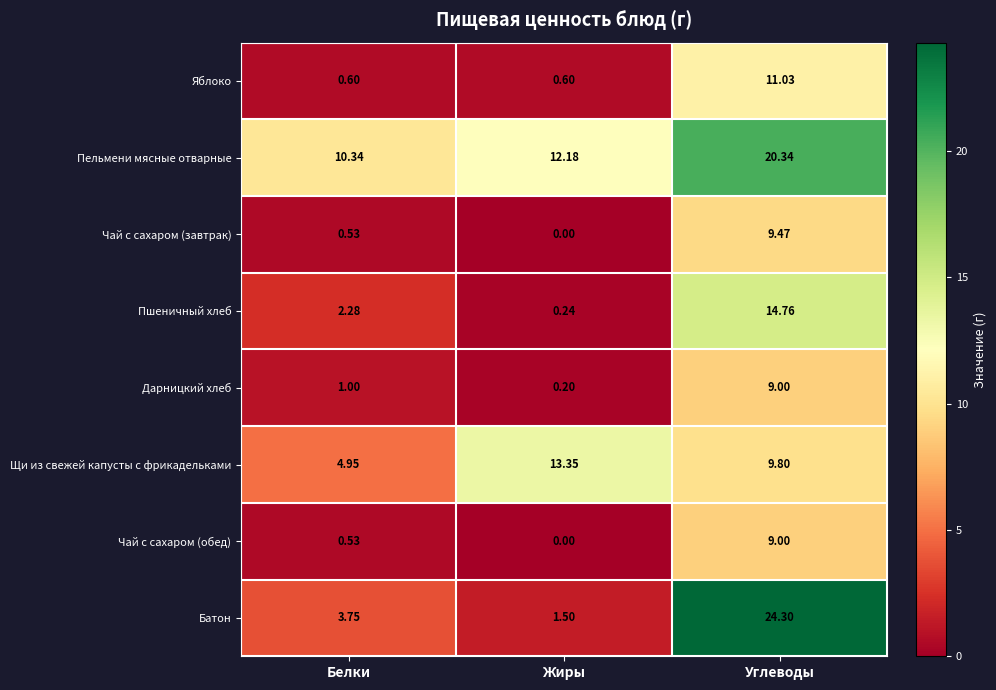

At which label is Чай с сахаром (обед) closest to 4?

Белки